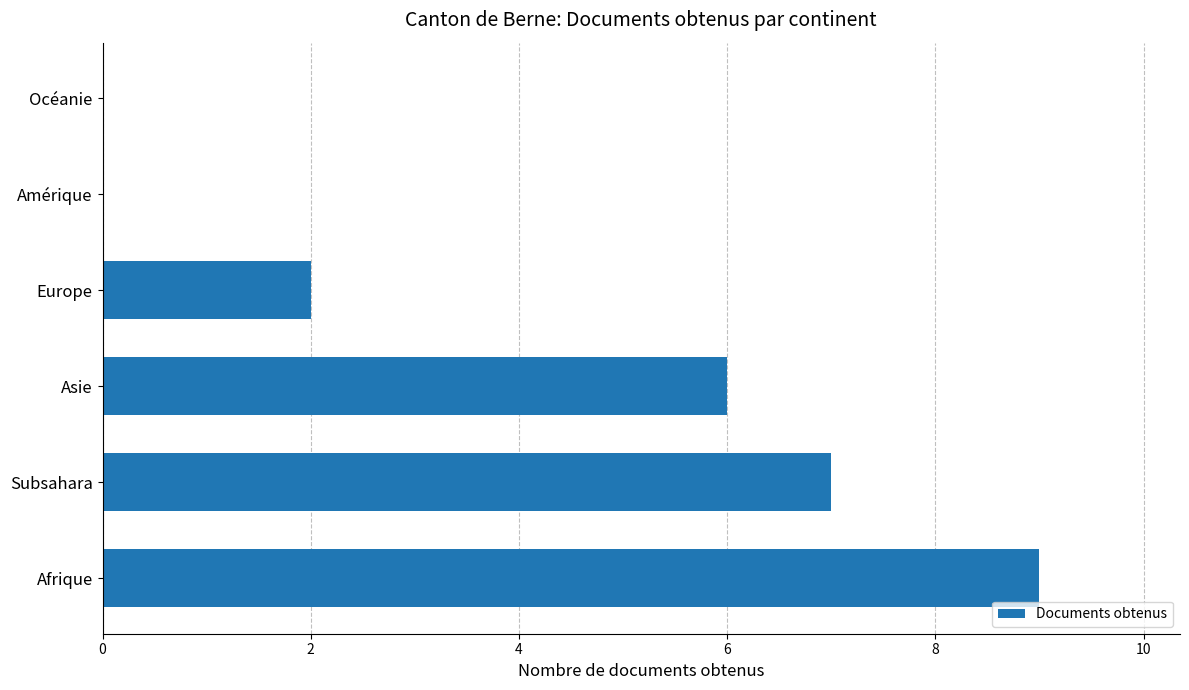

How many data points does each series have?

6